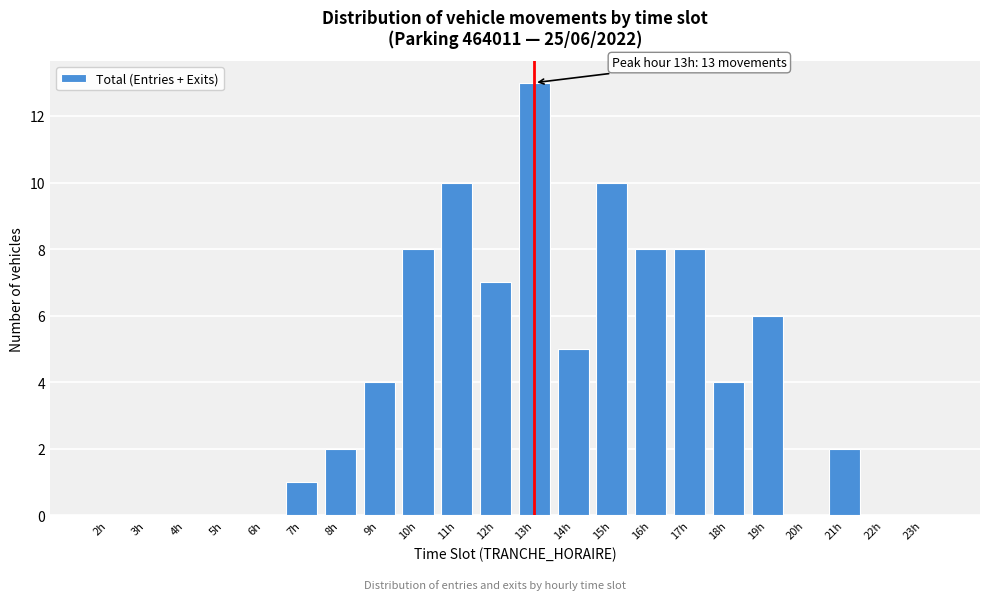

Reading right to left, what are all the values shown in this chart?

23h=0	22h=0	21h=2	20h=0	19h=6	18h=4	17h=8	16h=8	15h=10	14h=5	13h=13	12h=7	11h=10	10h=8	9h=4	8h=2	7h=1	6h=0	5h=0	4h=0	3h=0	2h=0